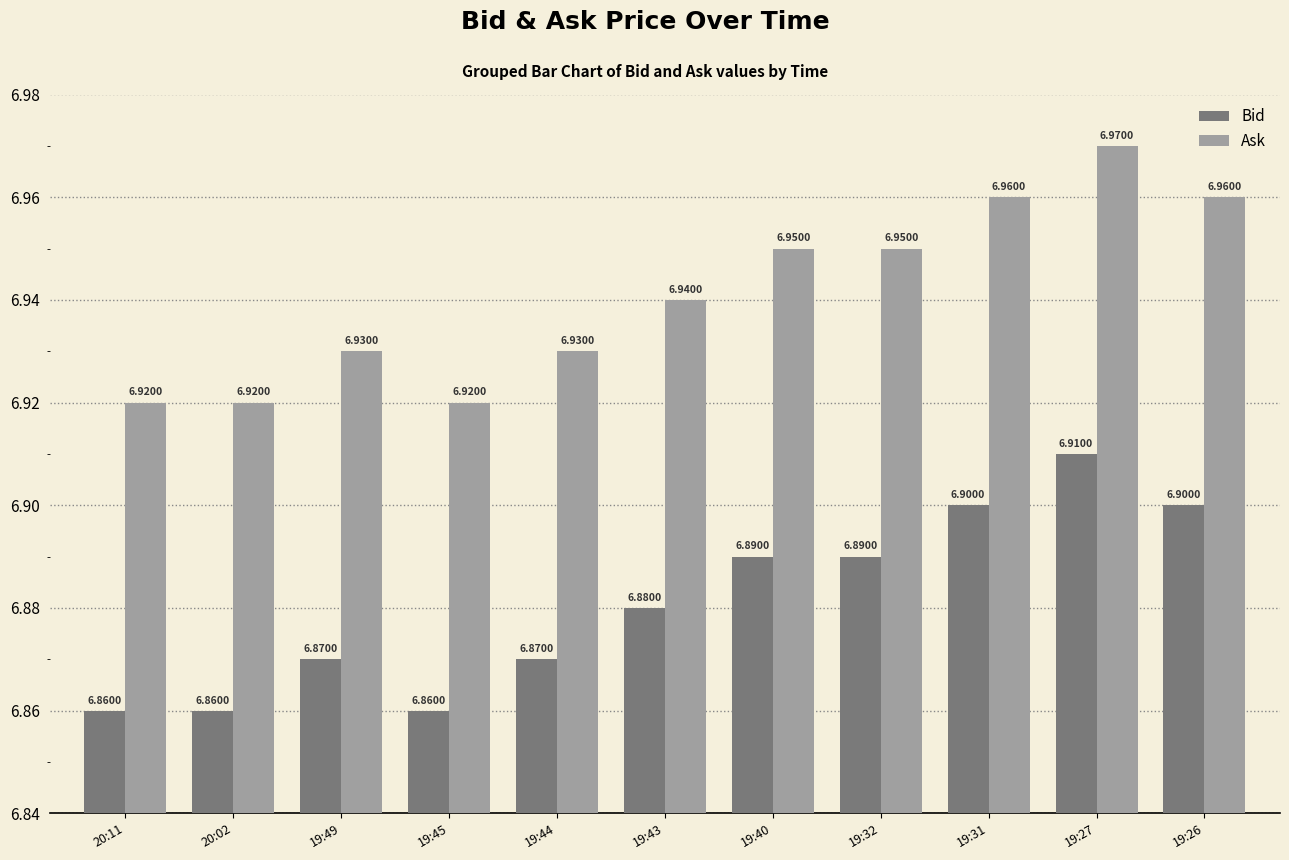

True or false: Ask has a value of 6.9 at 19:45.

True